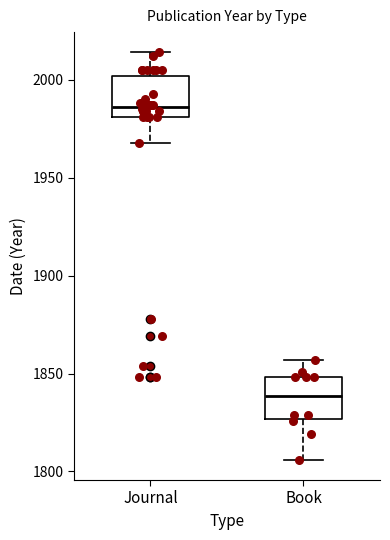

Where does the lower whisker of the box for Book end on the y-axis? The values are not printed on the chart, so give them approximately, as read against the axis.

1805